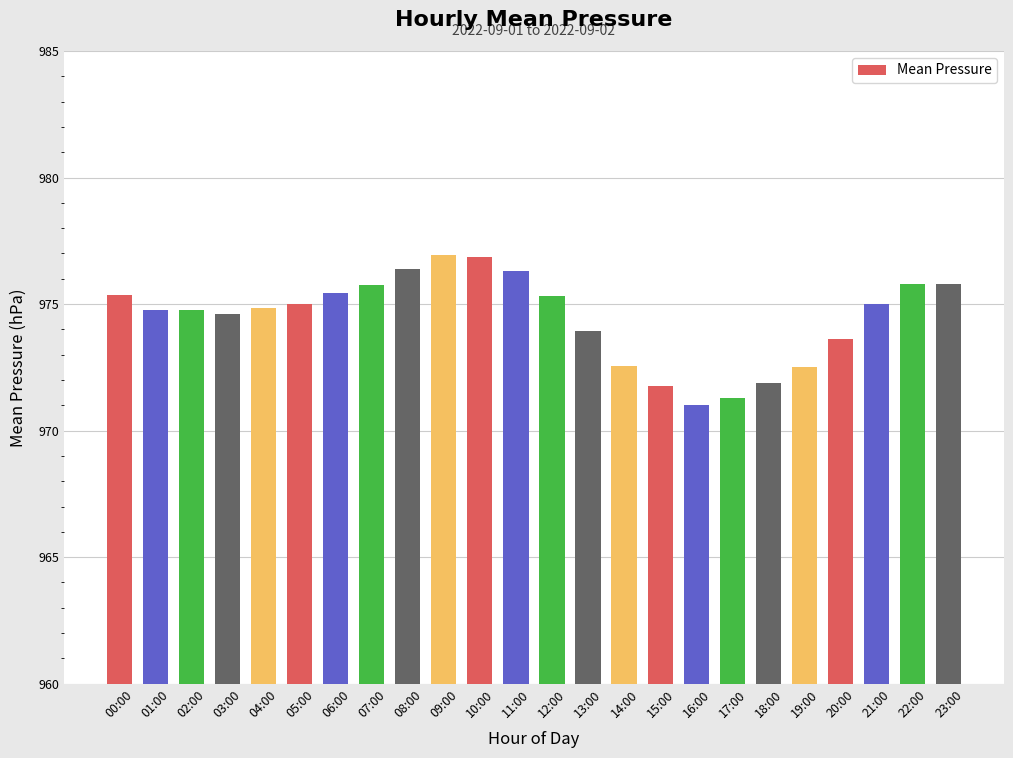

What is the greatest value displayed?

977.0